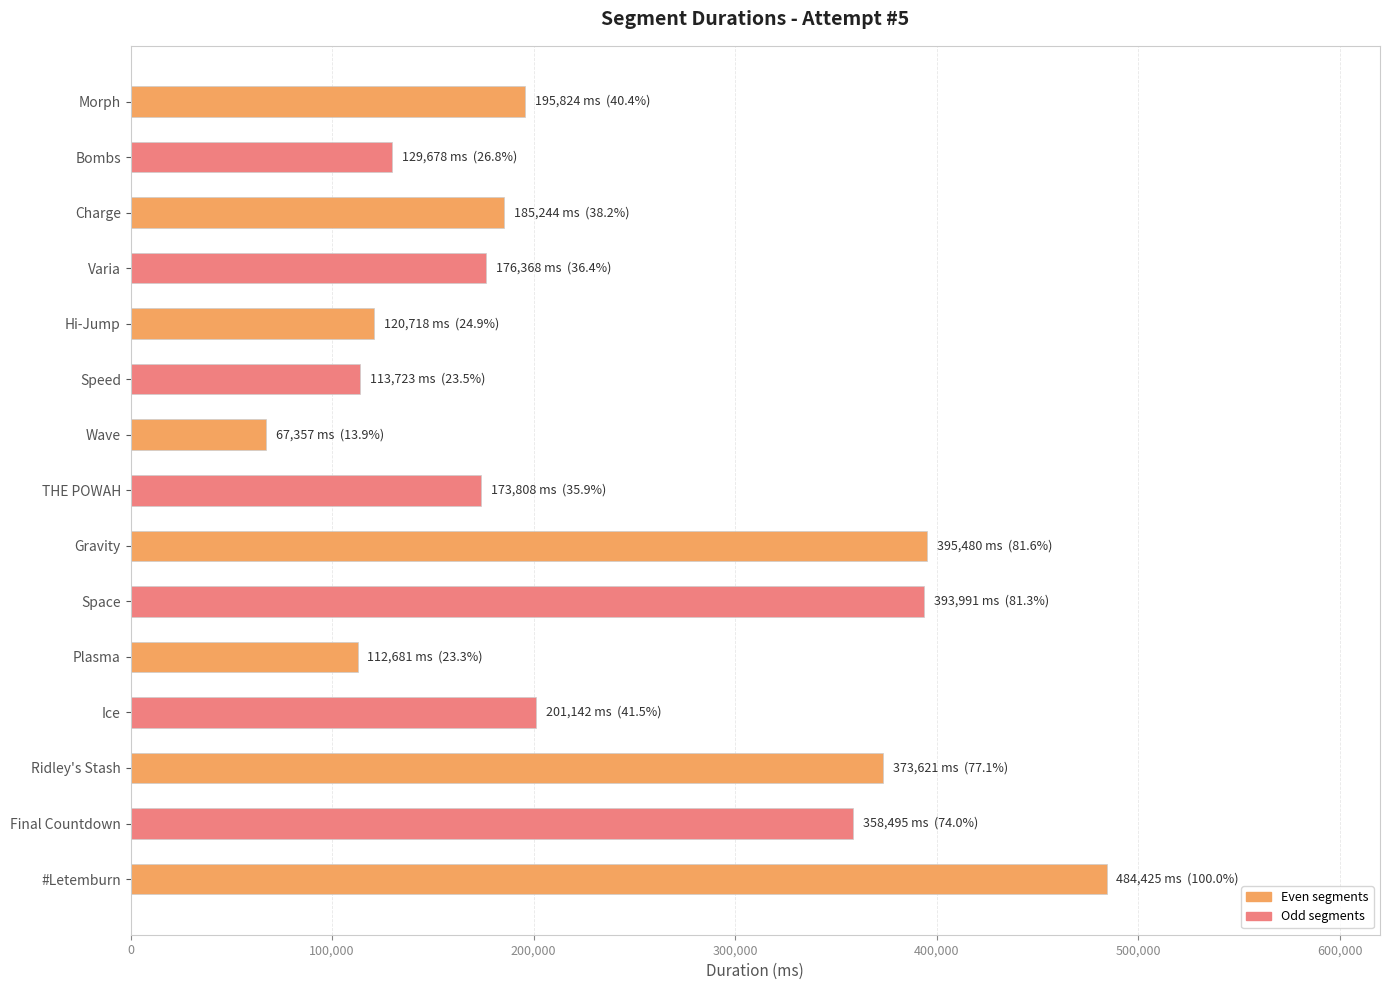

What is the label of the 5th bar from the bottom?

Plasma